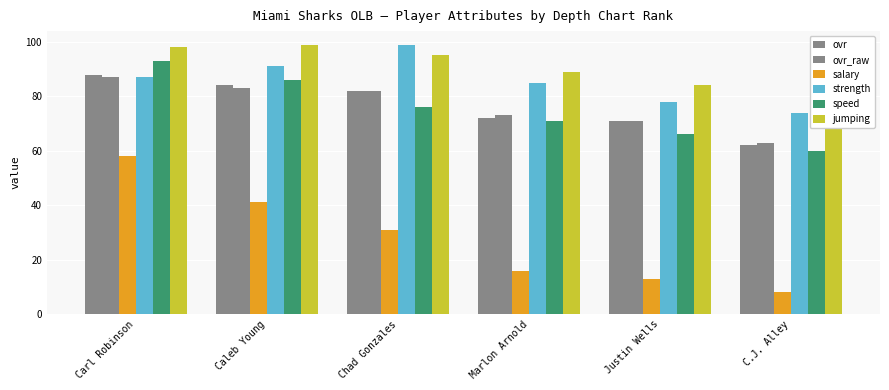

Which category has the highest value in the salary series?

Carl Robinson